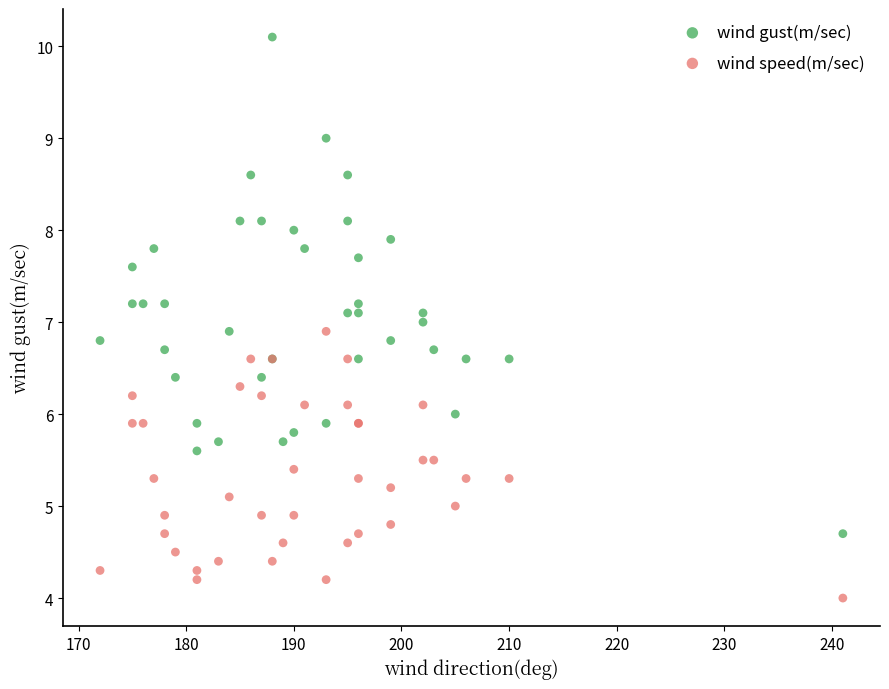

Which series has the largest Y range (max minus min)?

wind gust(m/sec)